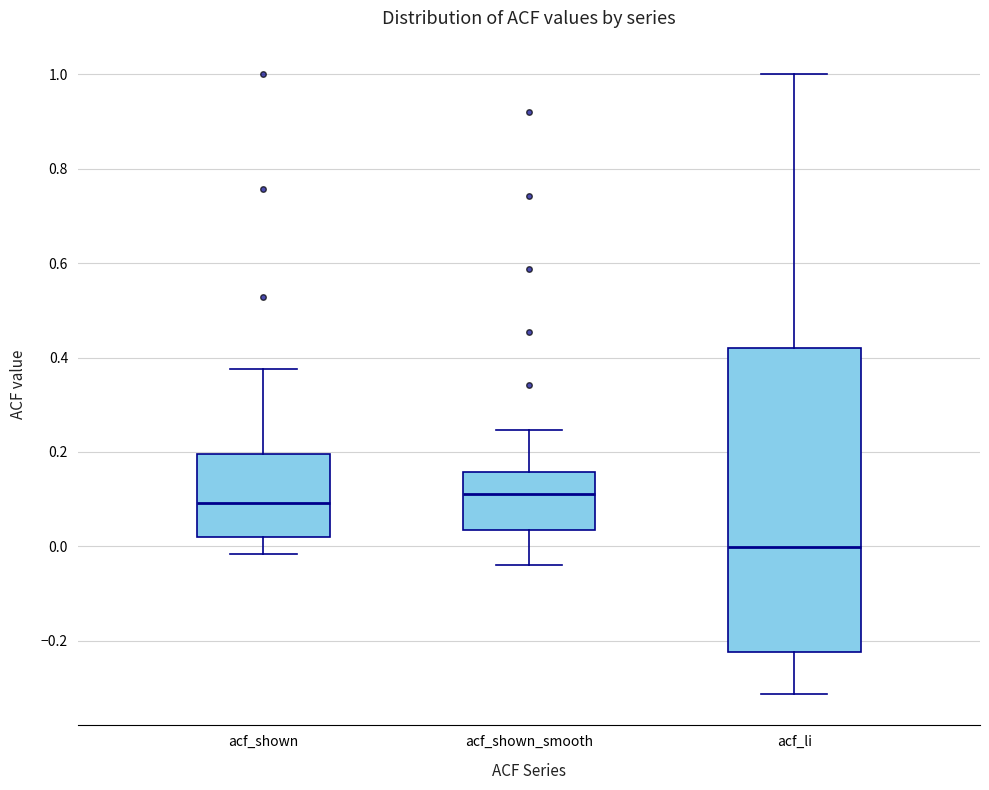

Comparing the boxes themselves (not the whiskers), which one is the tallest?

acf_li